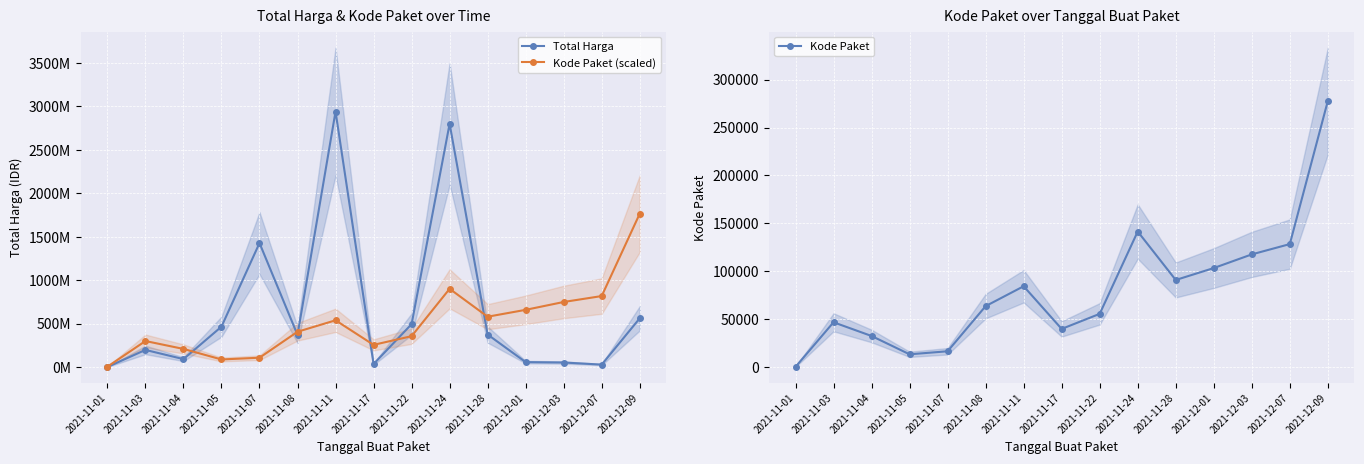

What is the spread (max minus min) of values at 2021-11-03?

298636204.0